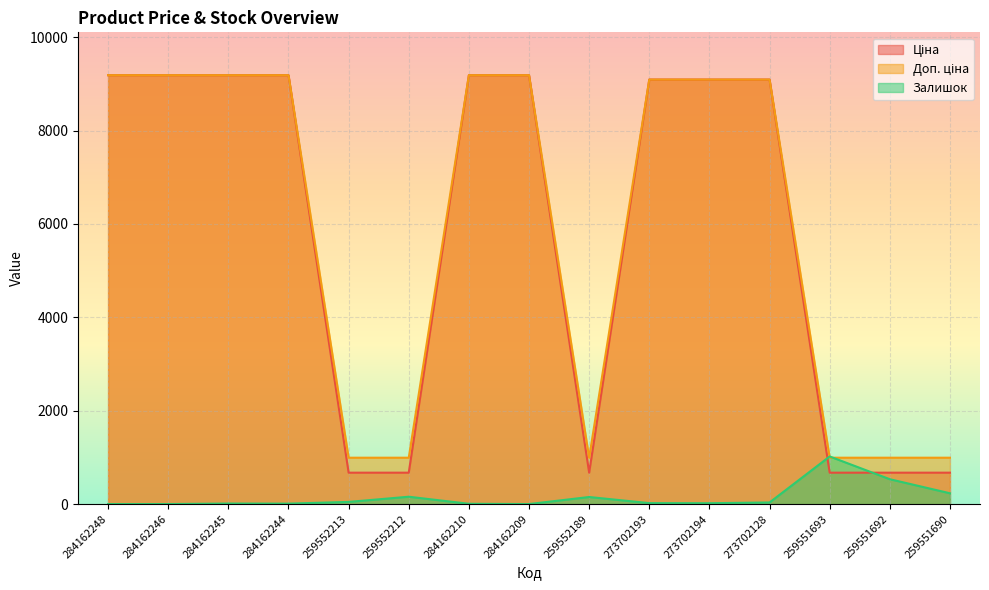

Is the value of Доп. ціна at 273702193 greater than the value of Залишок at 259552213?

Yes